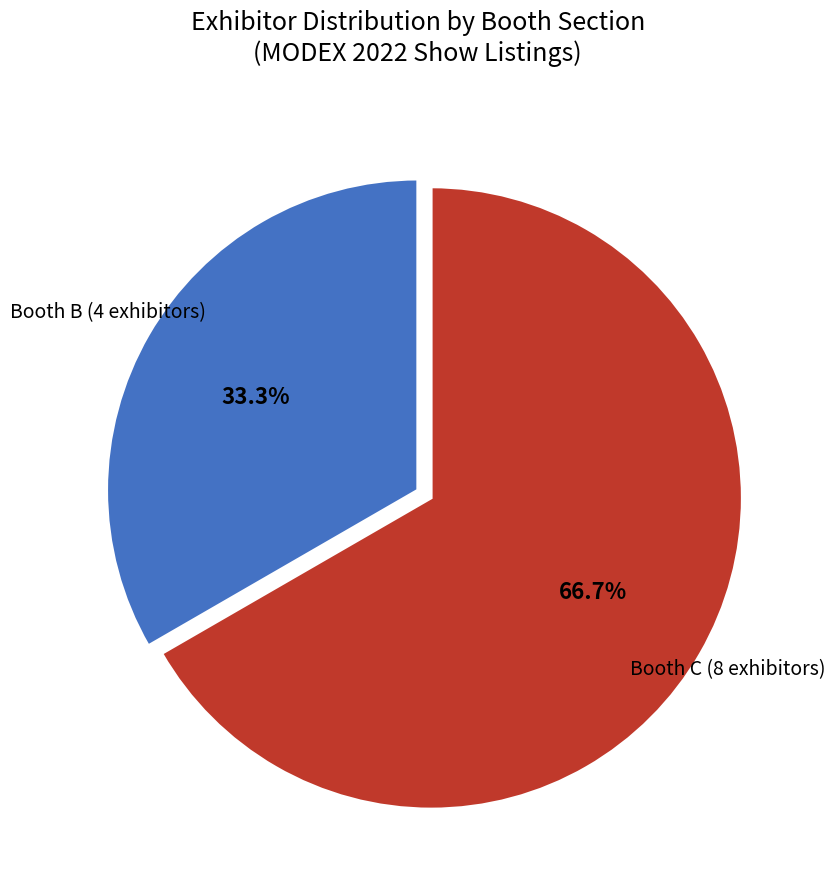

Is there any slice that represents more than half of the pie?

Yes